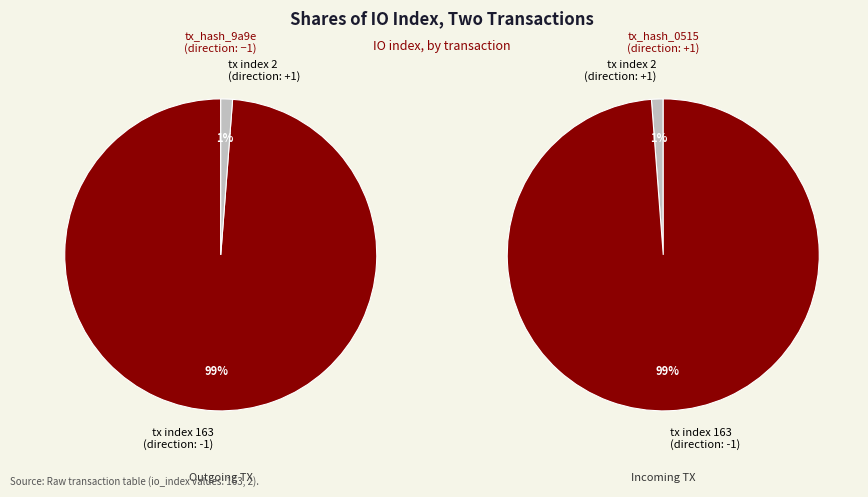

True or false: io_index_163 accounts for 99% of the total.

True